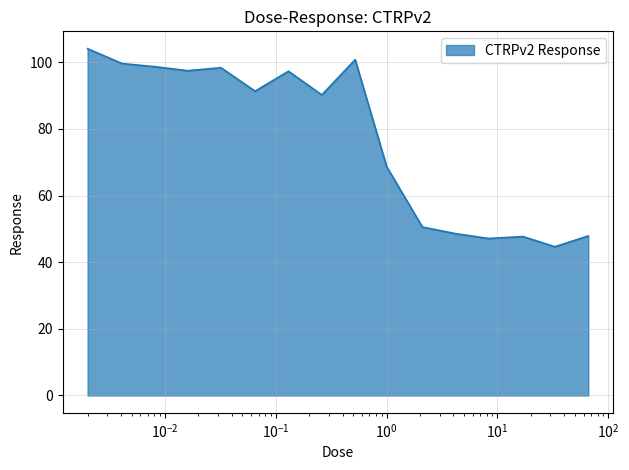

What is the maximum value shown in the chart?

104.1